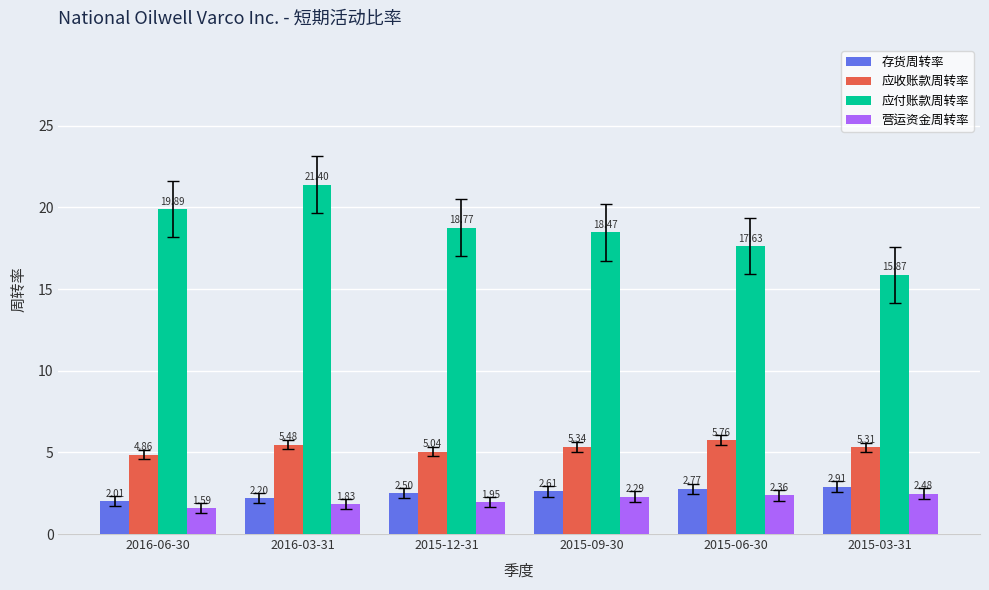

Rank the series at 2015-03-31 from highest to lowest value.

应付账款周转率, 应收账款周转率, 存货周转率, 营运资金周转率